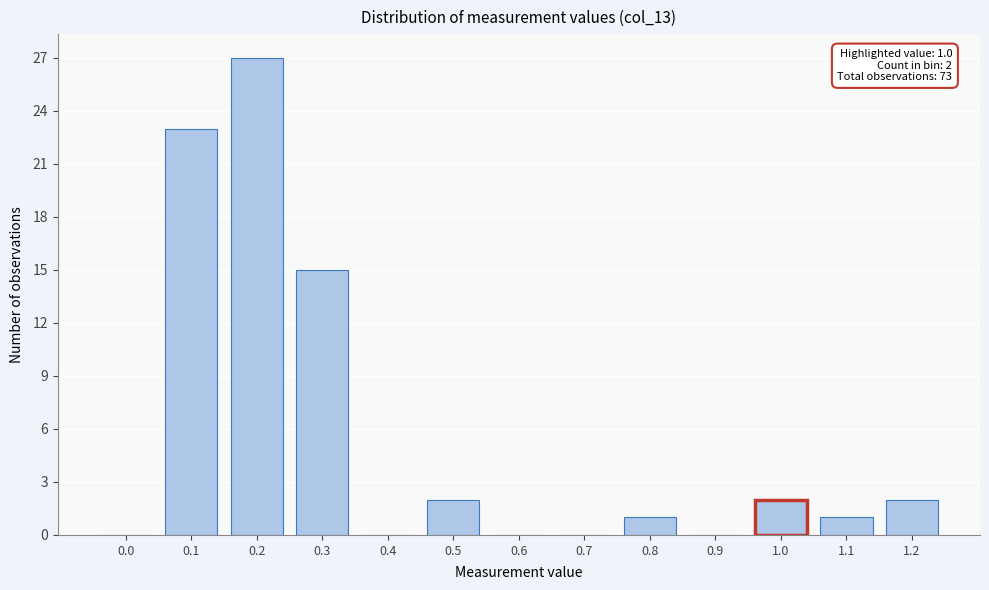

Reading left to right, transcribe all the data shown in this chart.

0.0=0	0.1=23	0.2=27	0.3=15	0.4=0	0.5=2	0.6=0	0.7=0	0.8=1	0.9=0	1.0=2	1.1=1	1.2=2